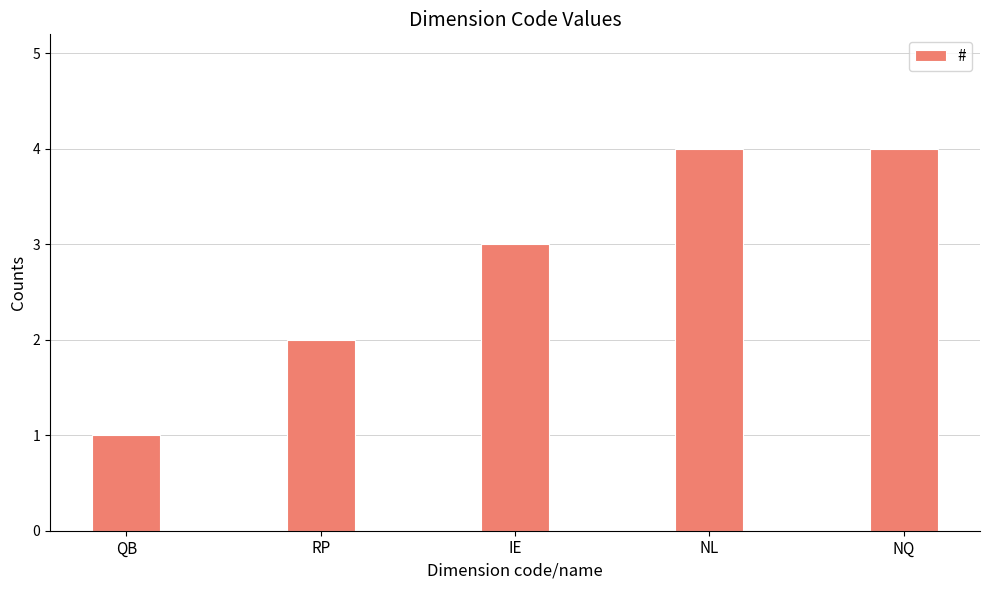

Reading left to right, list all the values displayed in this chart.

1	2	3	4	4